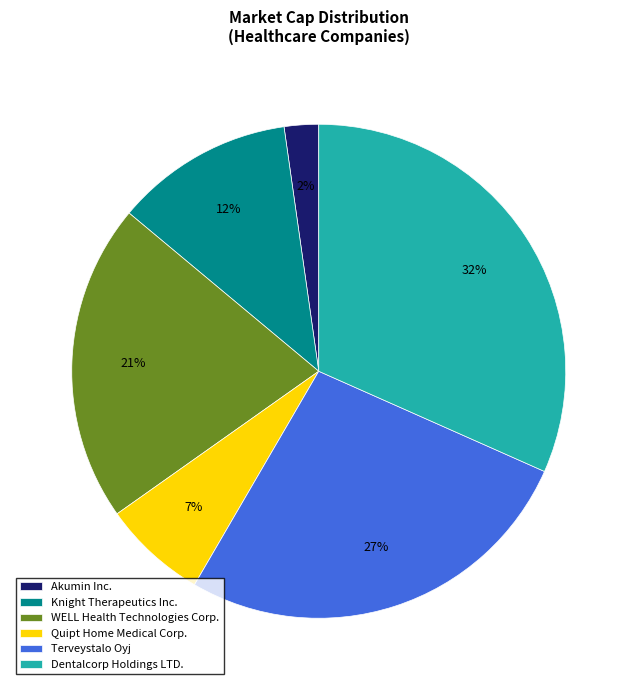

Approximately how many times larger is the value at Dentalcorp Holdings LTD. compared to Quipt Home Medical Corp.?

4.6